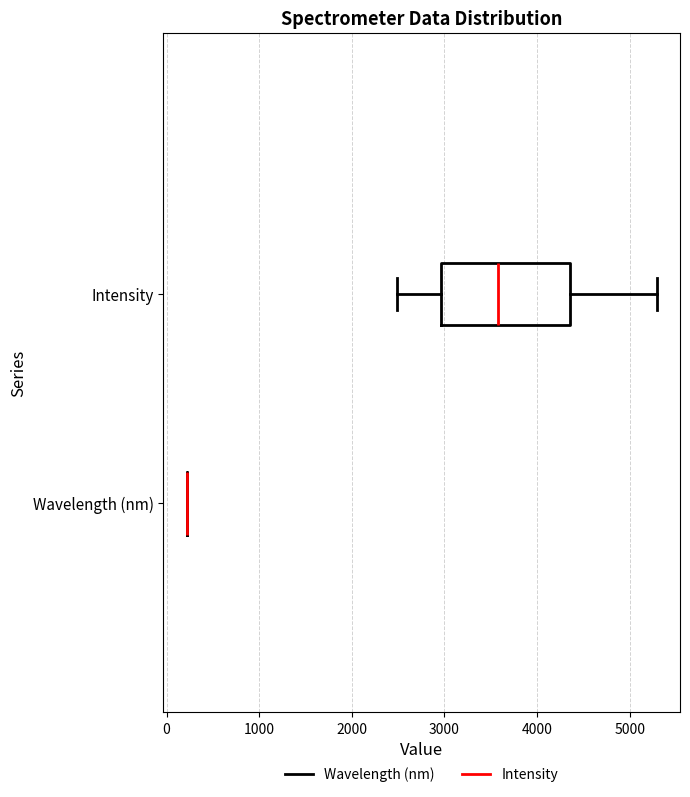

Comparing the boxes themselves (not the whiskers), which one is the widest?

Intensity